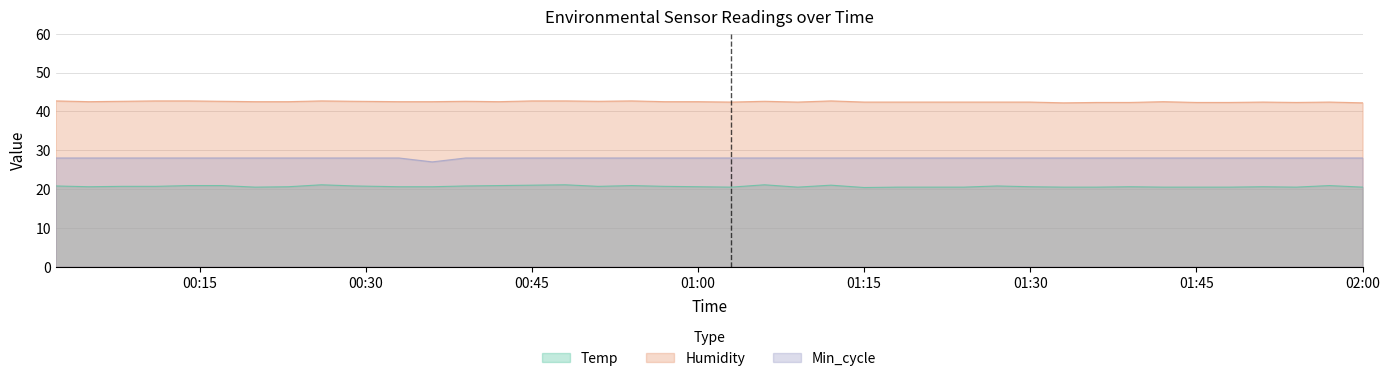

What is the approximate value of Min_cycle at 01:42?

28.0